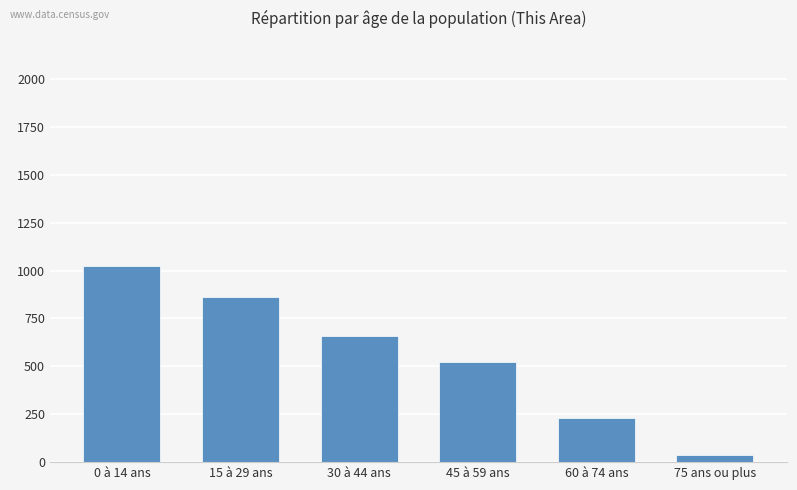

What is the sum of the values at 30 à 44 ans and 0 à 14 ans?

1682